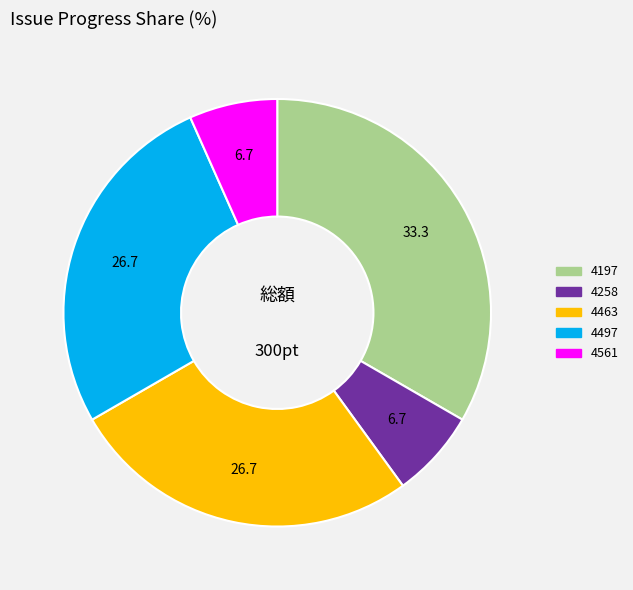

Is there a majority slice in this chart?

No